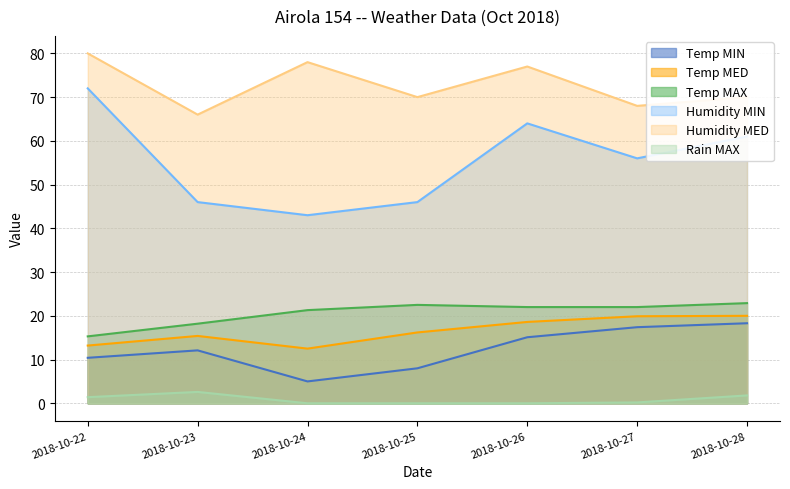

Which has a higher value, 2018-10-28 or 2018-10-26?

2018-10-28